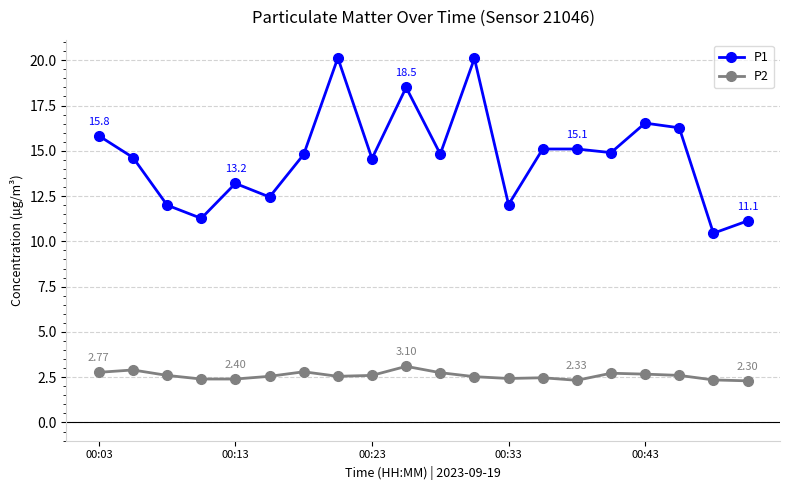

In P1, how many points are lower than both neighbors (excluding endpoints)?

7